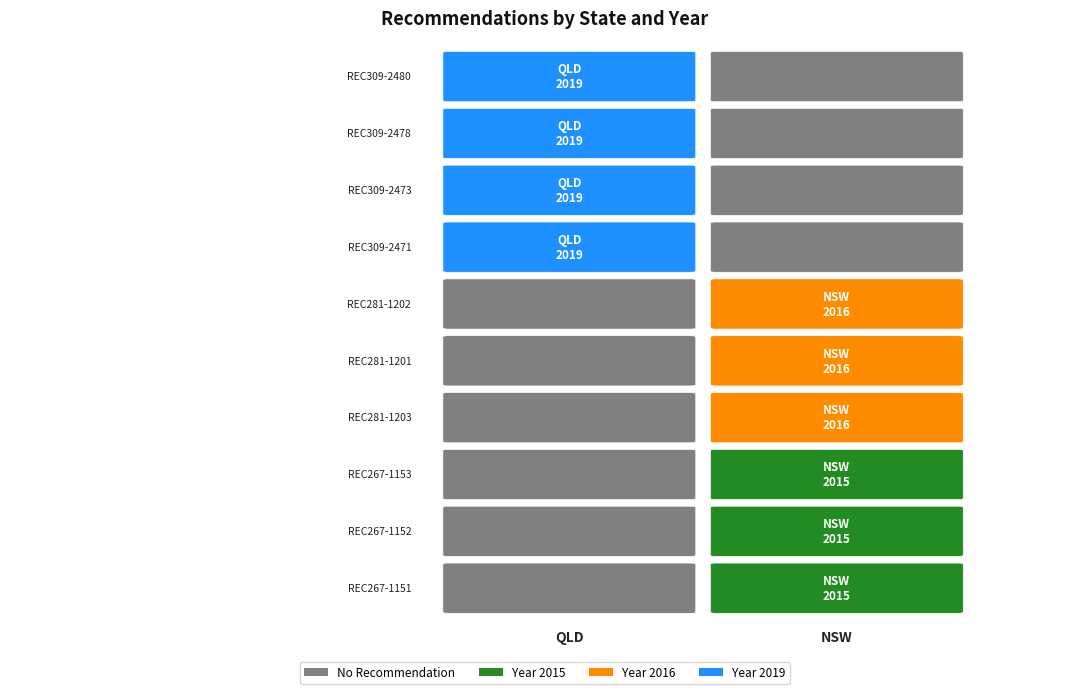

Reading left to right, list all the values displayed in this chart.

QLD: 2019	2019	2019	2019	0	0	0	0	0	0
NSW: 0	0	0	0	2016	2016	2016	2015	2015	2015